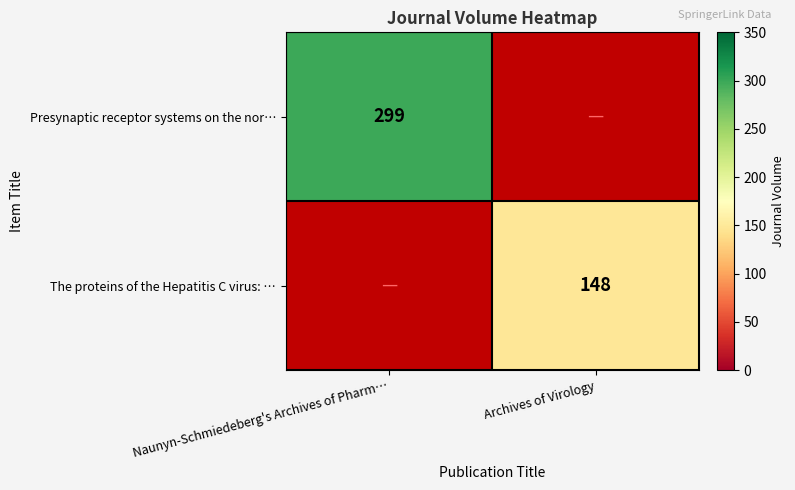

Which label corresponds to the smallest value in the chart?

Archives of Virology